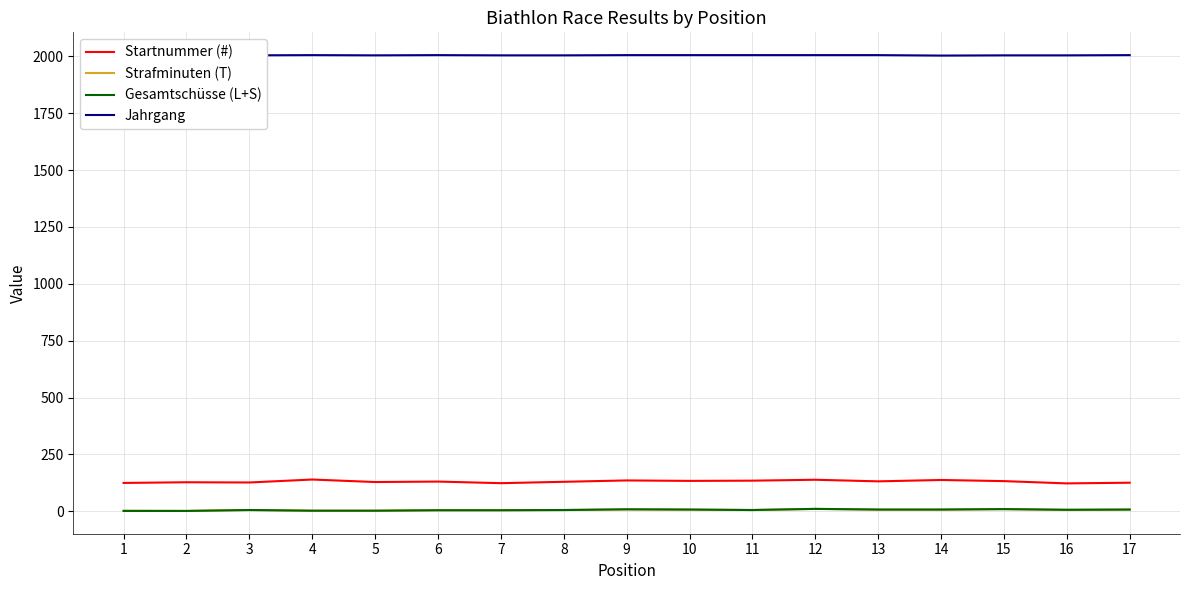

How many categories are shown in the chart?

17